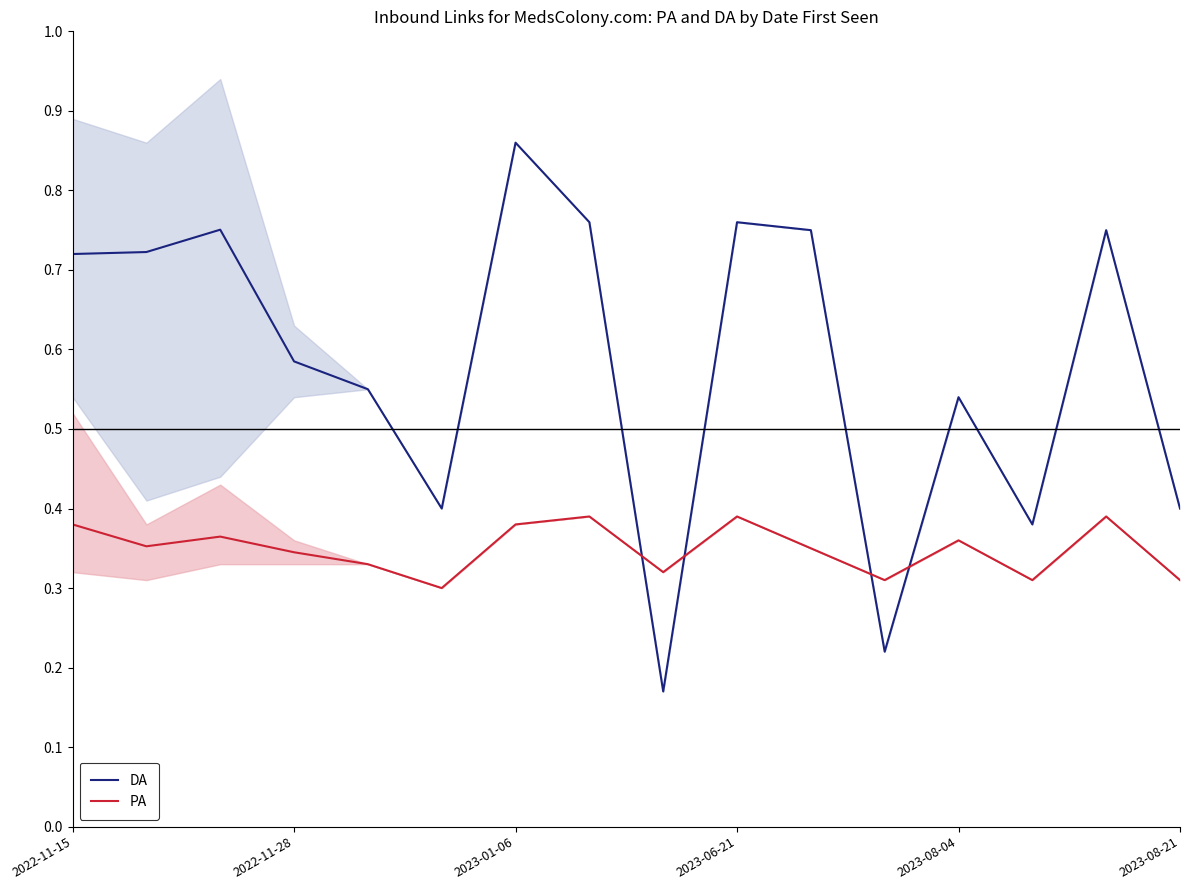

What is the maximum value for DA?

0.9